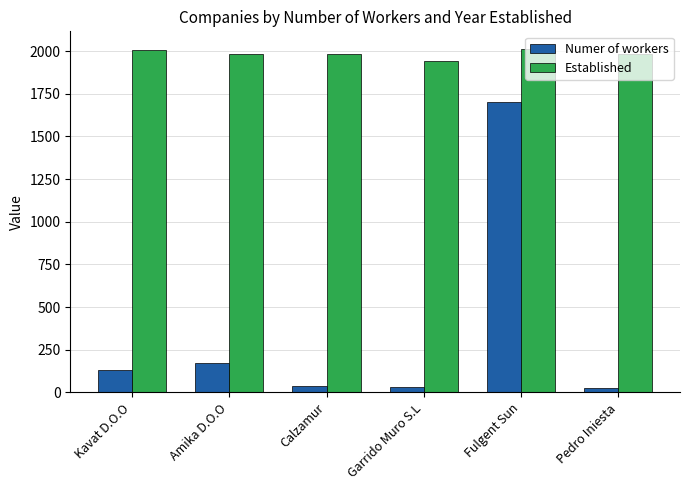

Are the bars horizontal?

No